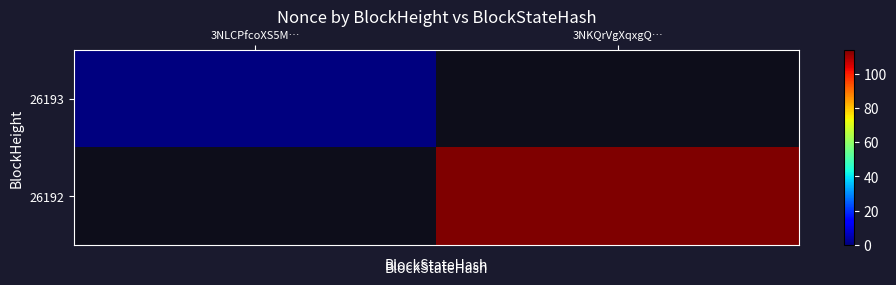

Where is 26193 nearest to the value 0?

3NLCPfcoXS5M…